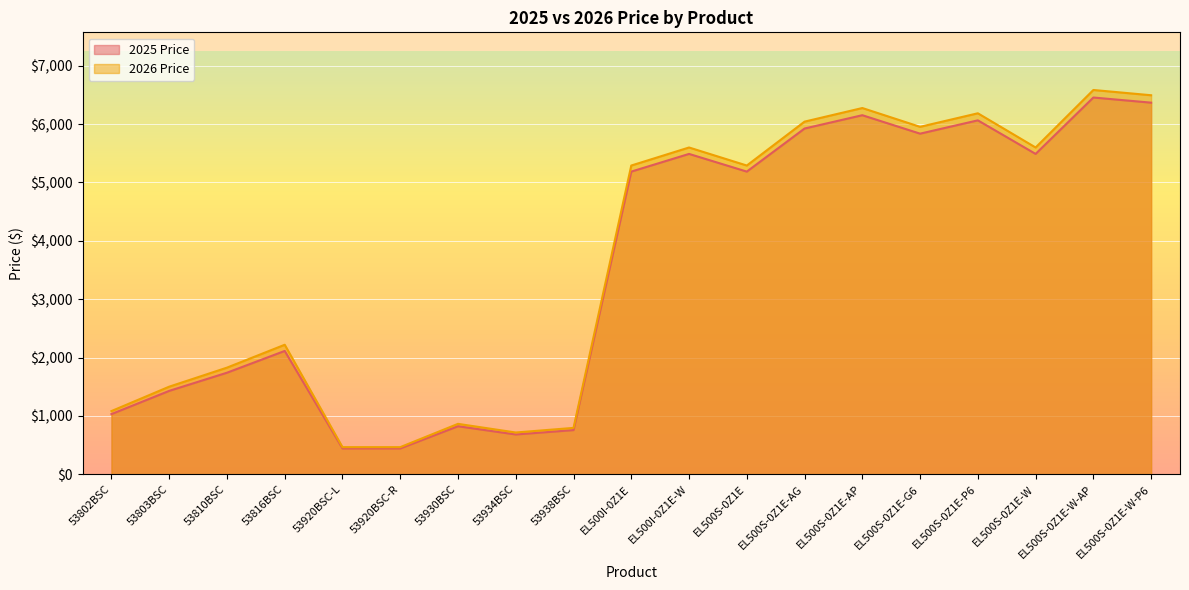

In 2025 Price, how many points are higher than both neighbors (excluding endpoints)?

6